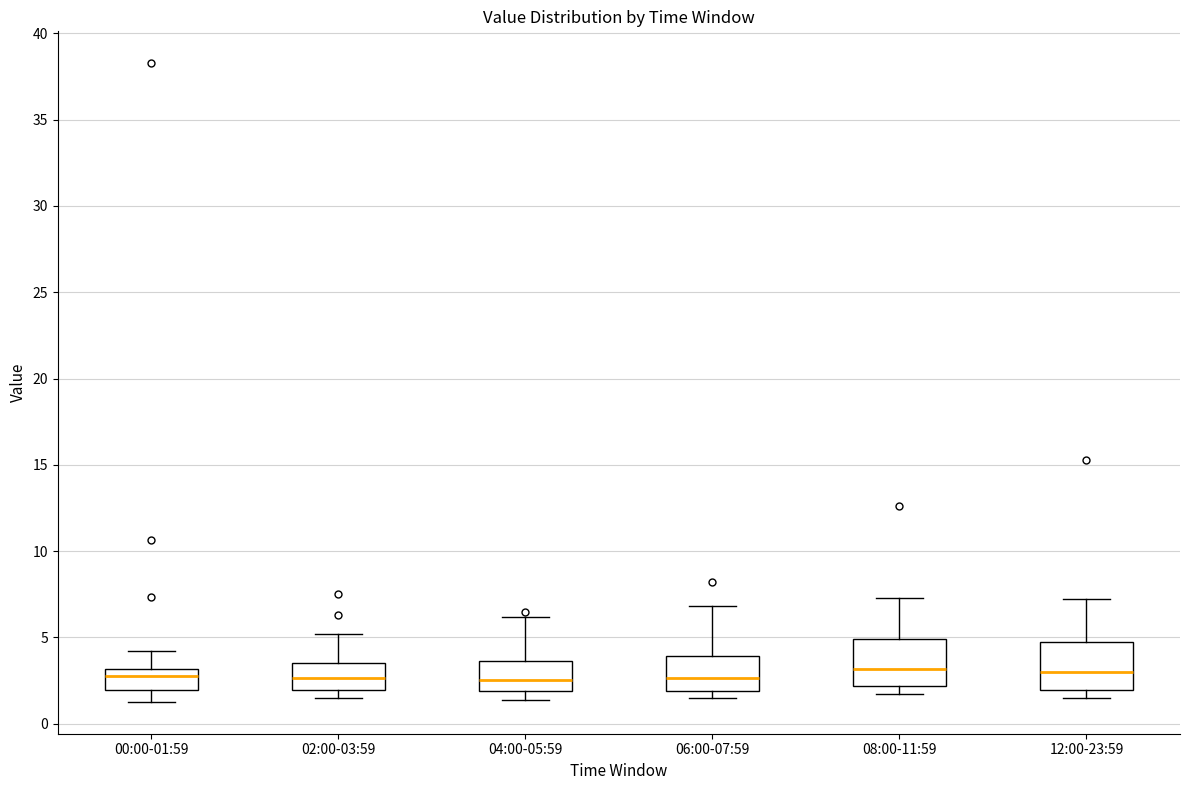

Where does the median line of the box for 06:00-07:59 sit on the y-axis? The values are not printed on the chart, so give them approximately, as read against the axis.

2.5